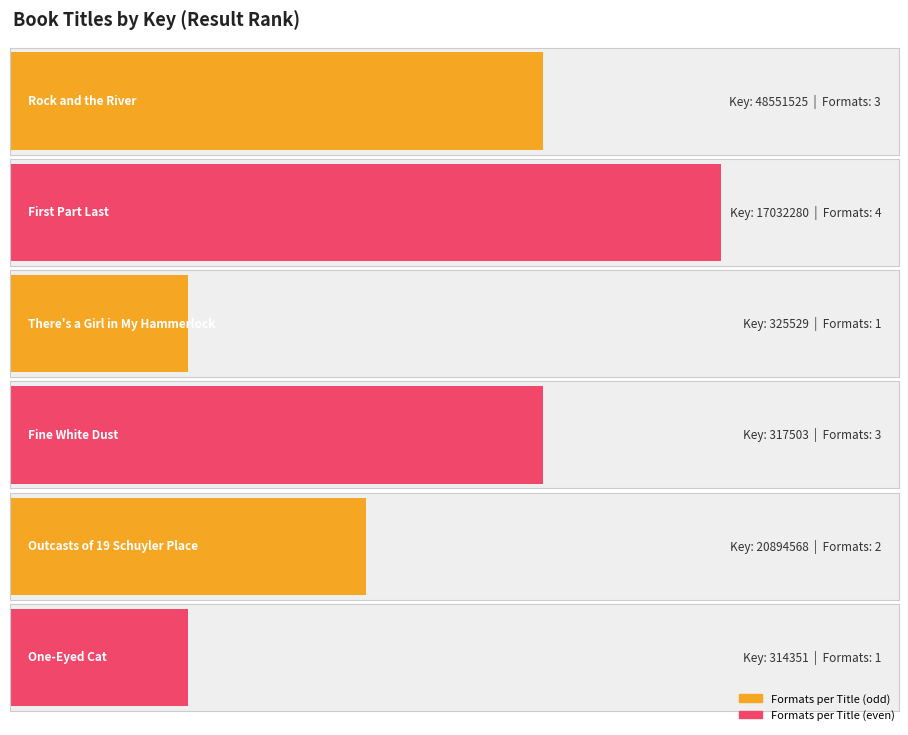

Is it true that the value at First Part Last is 4?

True